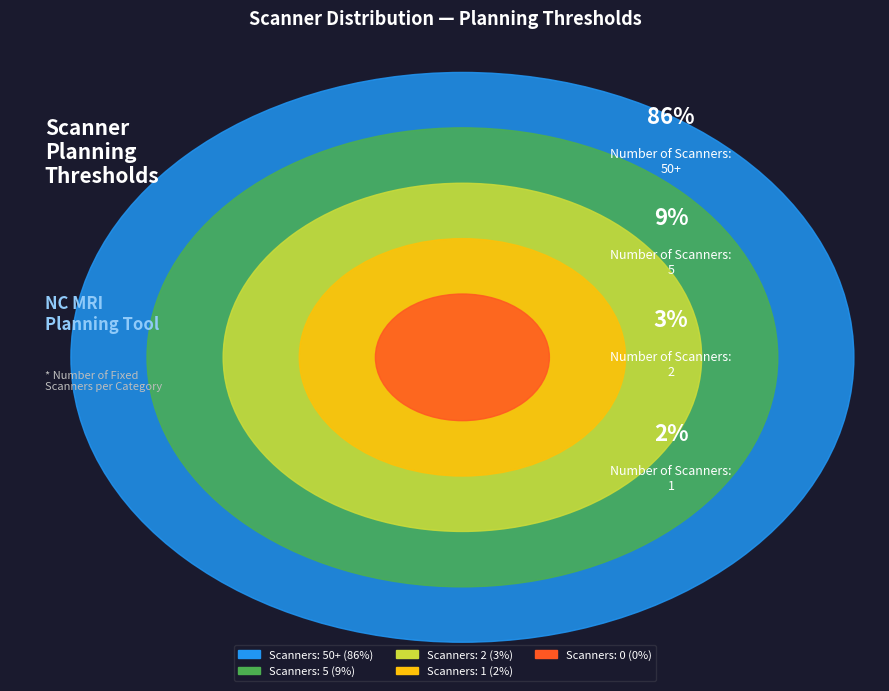

Which has a higher value, 5 or 0?

5